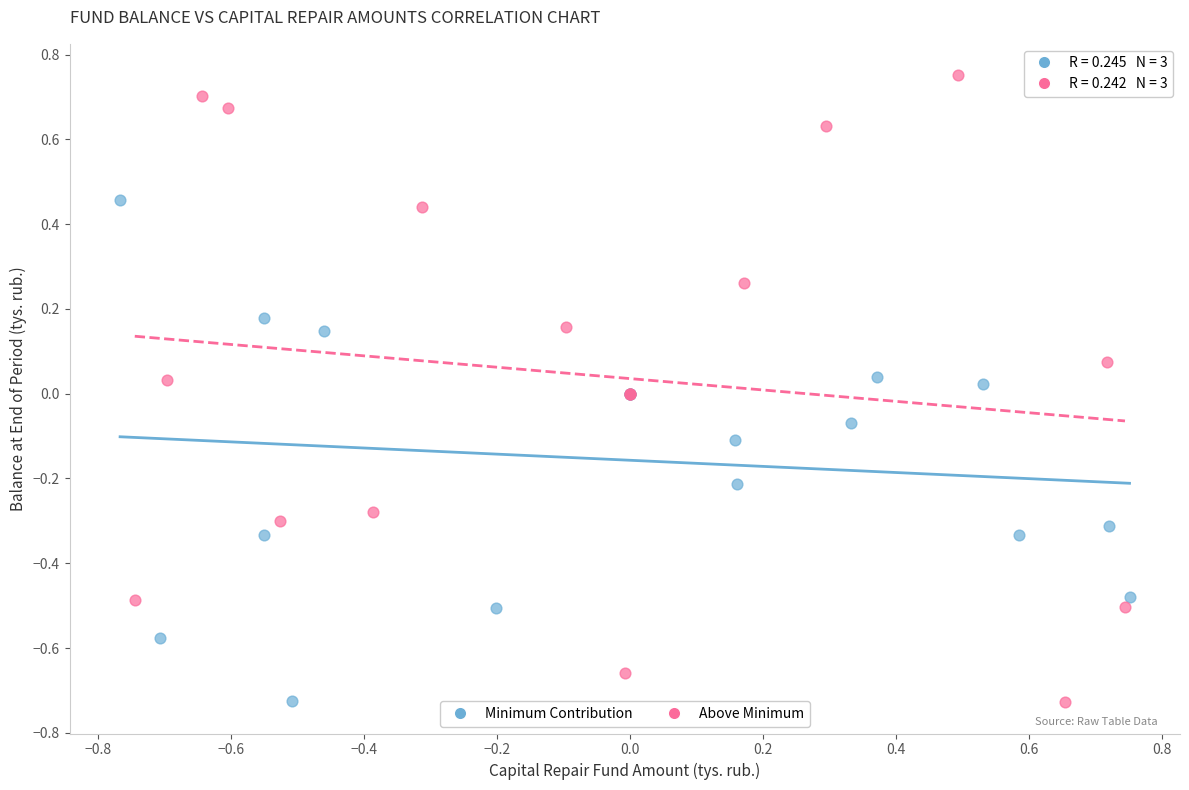

What are all the series names shown in the legend?

Minimum Contribution, Above Minimum